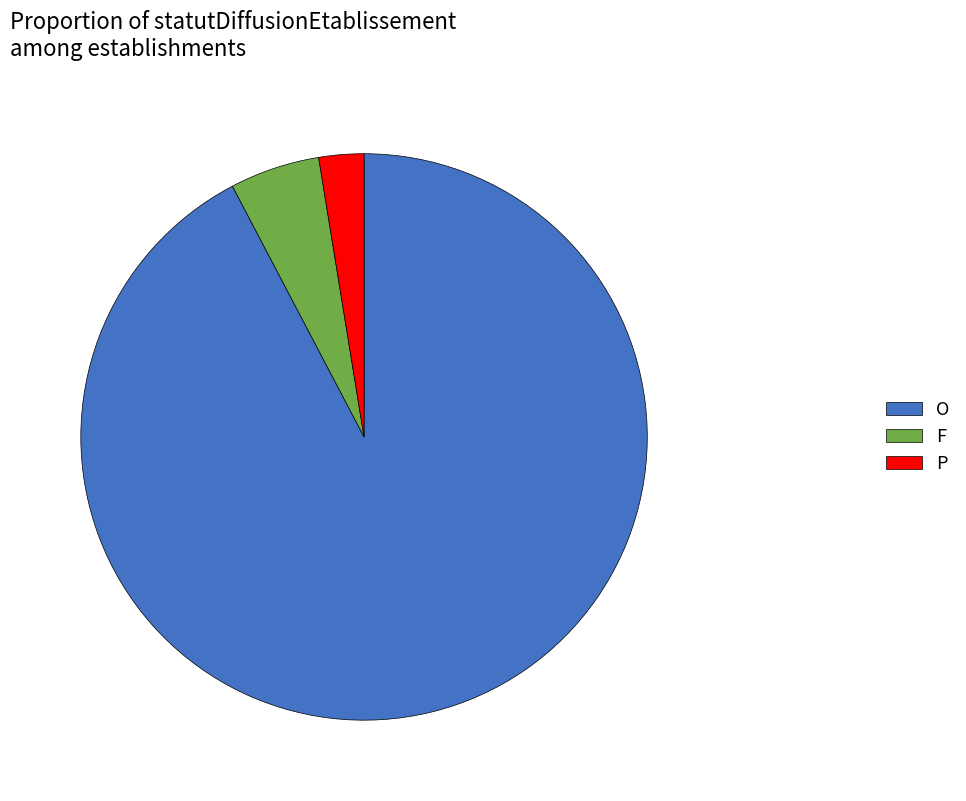

Rank the categories by value from highest to lowest.

O, F, P